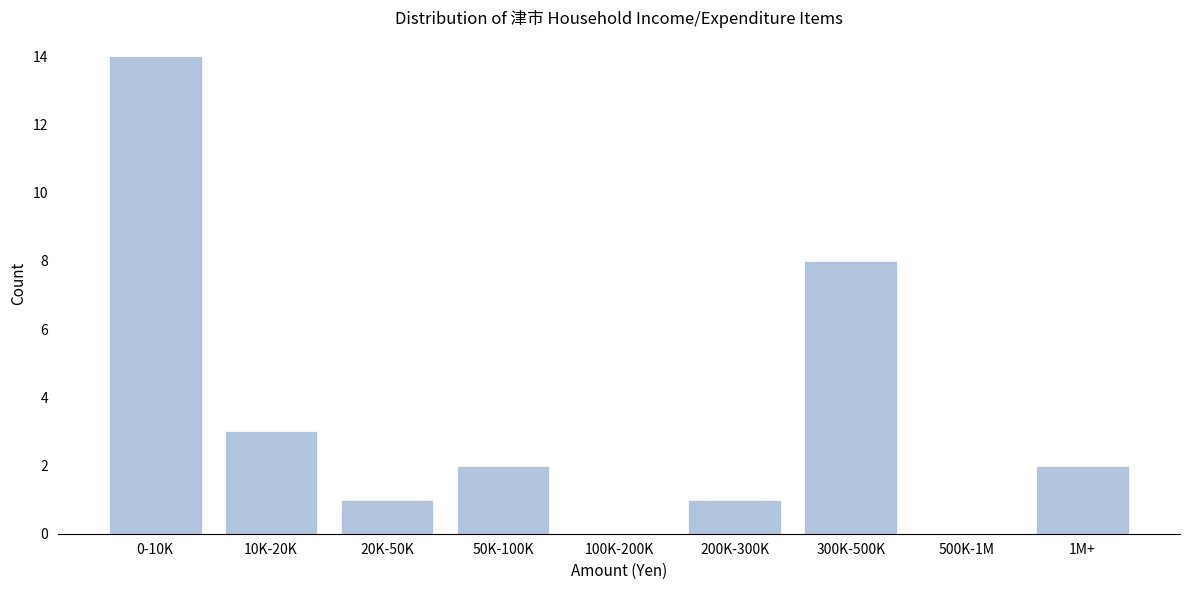

Reading left to right, transcribe all the data shown in this chart.

0-10K=14	10K-20K=3	20K-50K=1	50K-100K=2	100K-200K=0	200K-300K=1	300K-500K=8	500K-1M=0	1M+=2